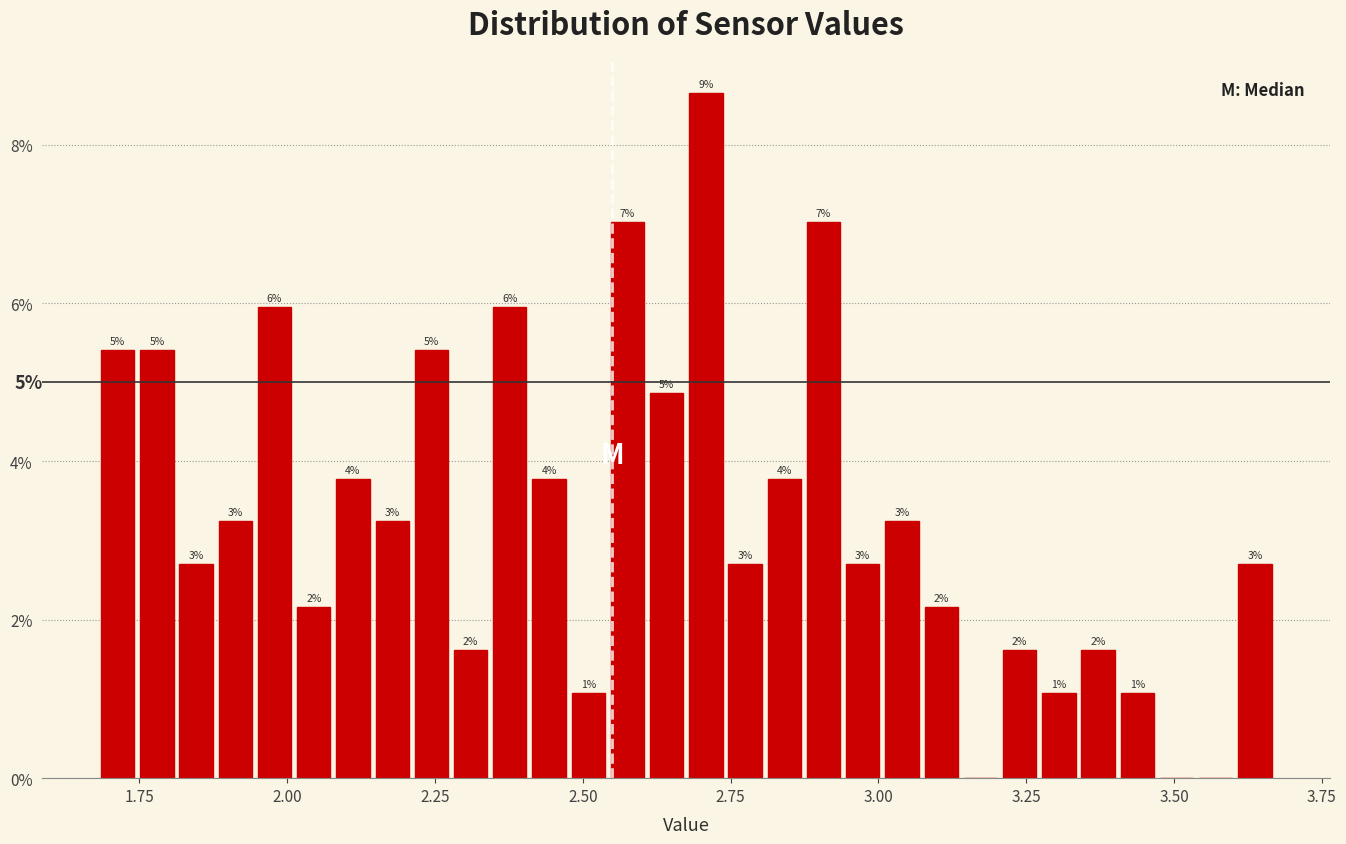

Read against the x-axis, roughly where is the centre of the tallest bar?

2.70